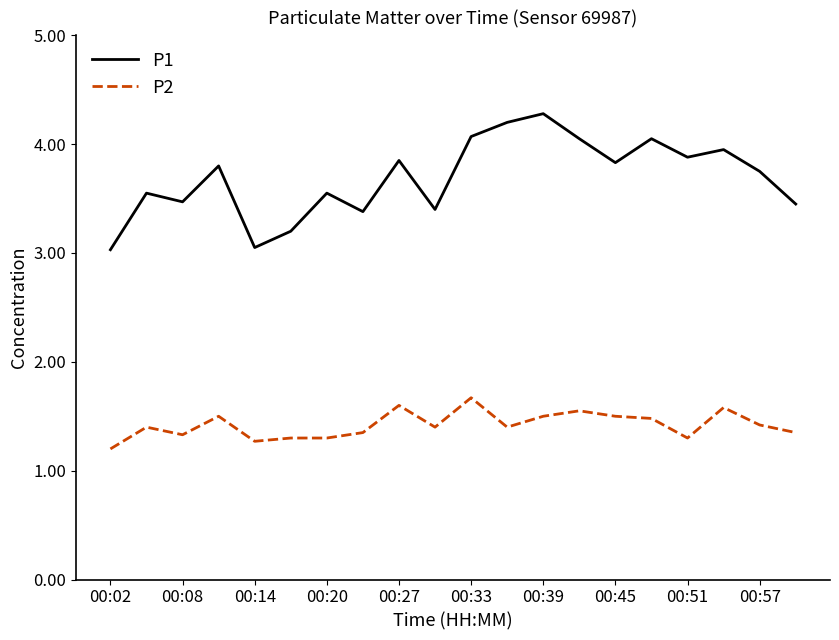

Rank the series by their average value, from lowest to highest.

P2, P1